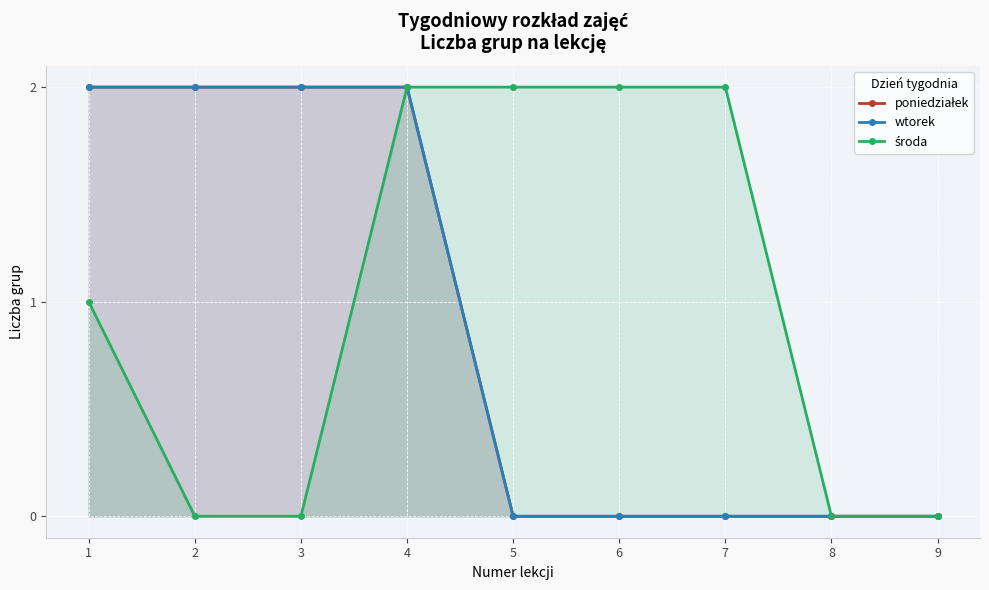

True or false: poniedziałek has a value of 0 at 9.

True